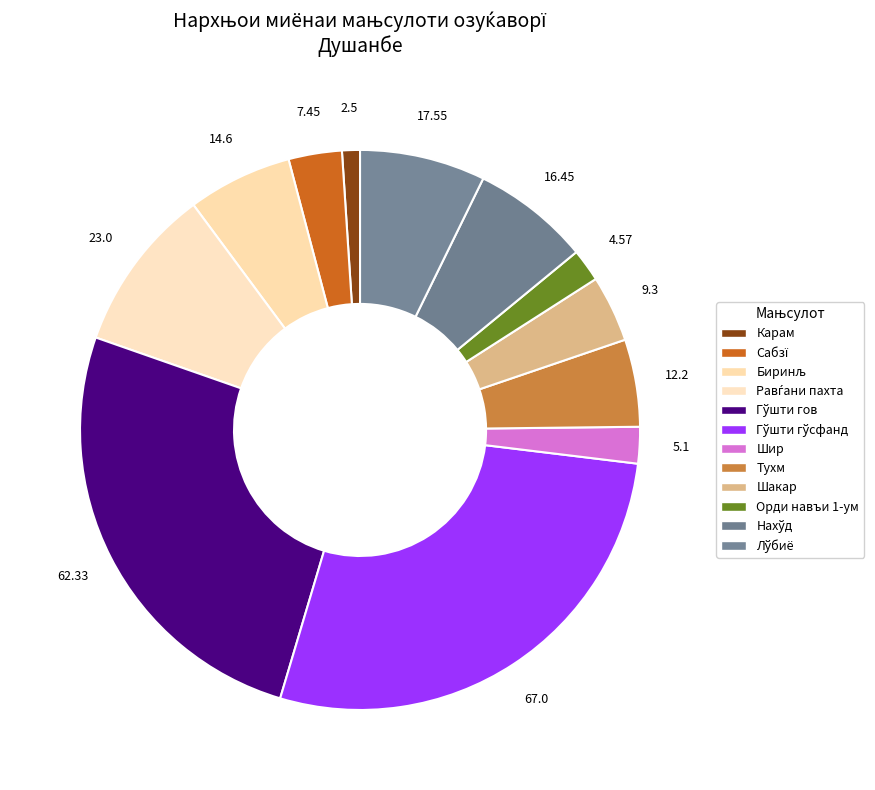

How many slices are in this pie chart?

12